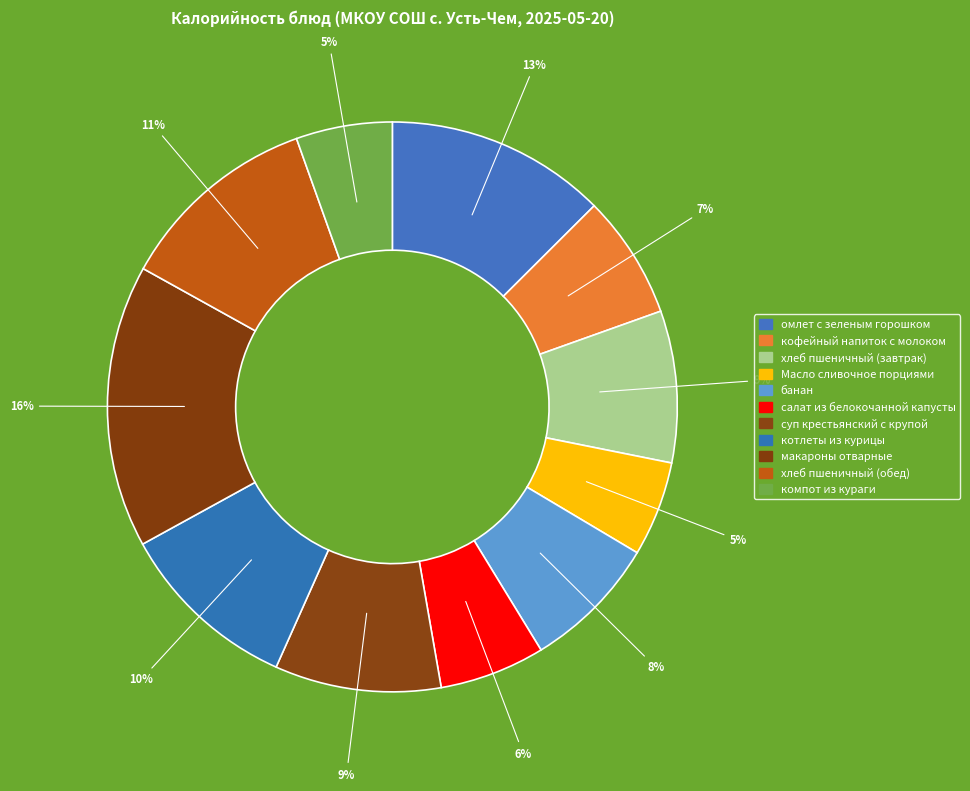

Is it true that хлеб пшеничный (завтрак) is 23% of the pie?

False